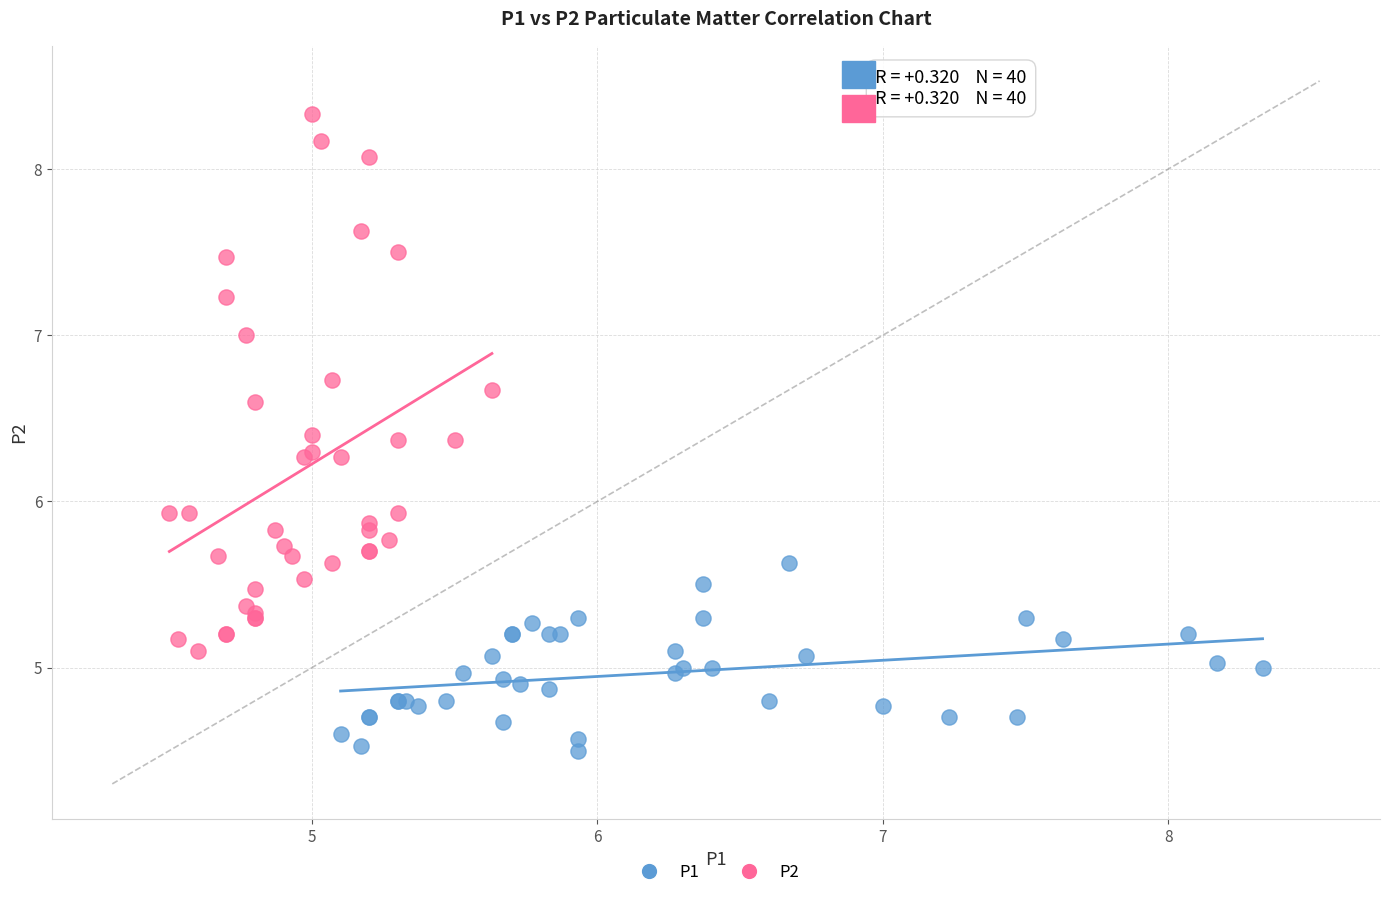

Which series contains the highest Y value?

P2